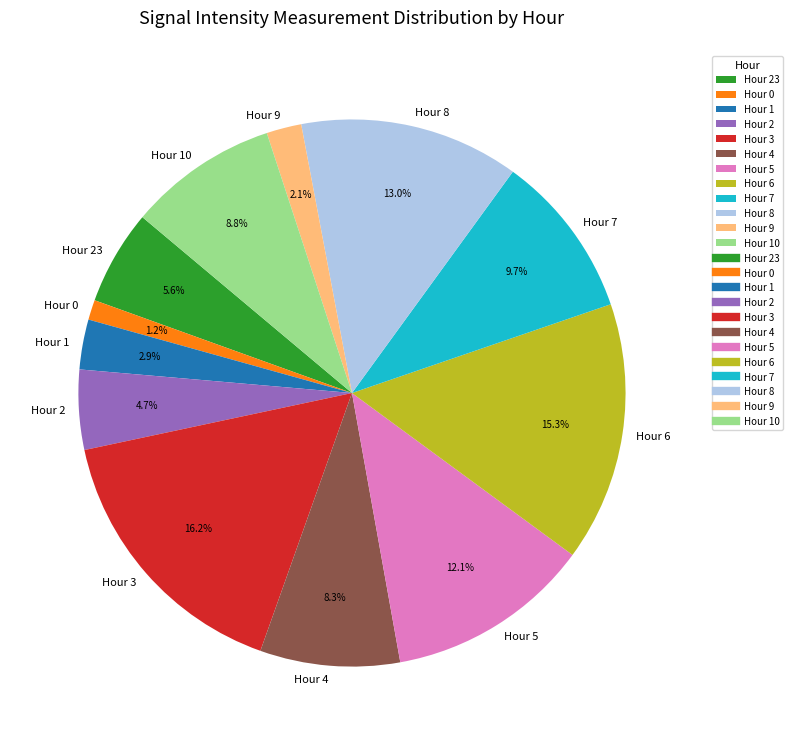

To the nearest percent, what is the combined percentage of Hour 3 and Hour 6?

32%